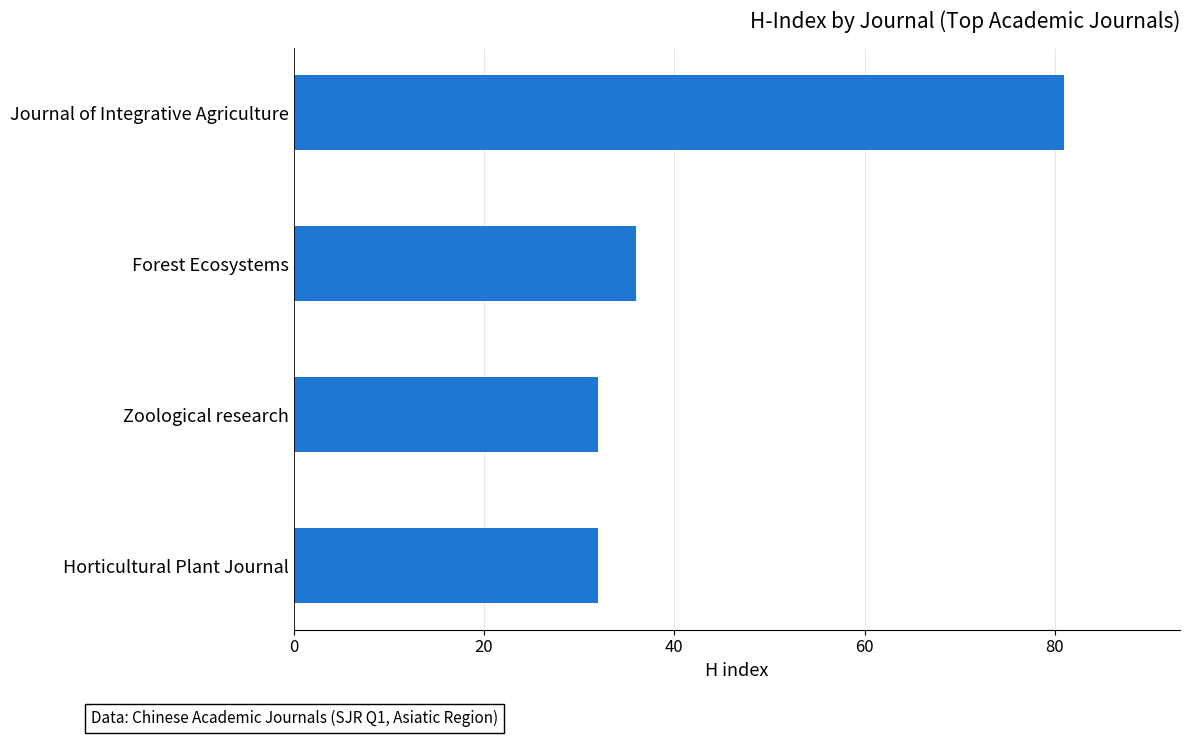

What is the ratio of the value at Horticultural Plant Journal to the value at Journal of Integrative Agriculture?

0.4